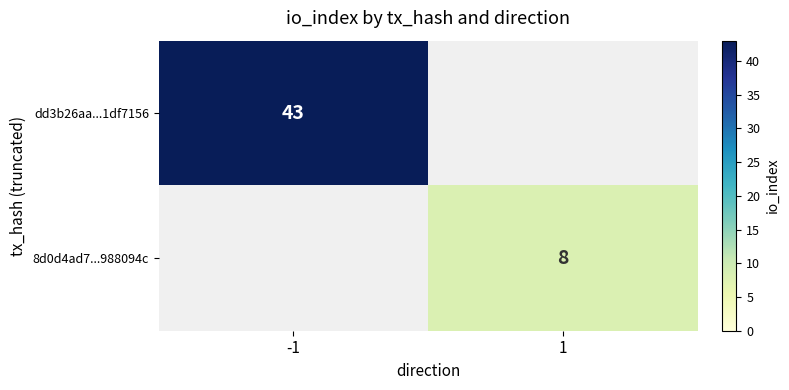

At 1, list the series in order from largest to smallest.

8d0d4ad7...988094c, dd3b26aa...1df7156